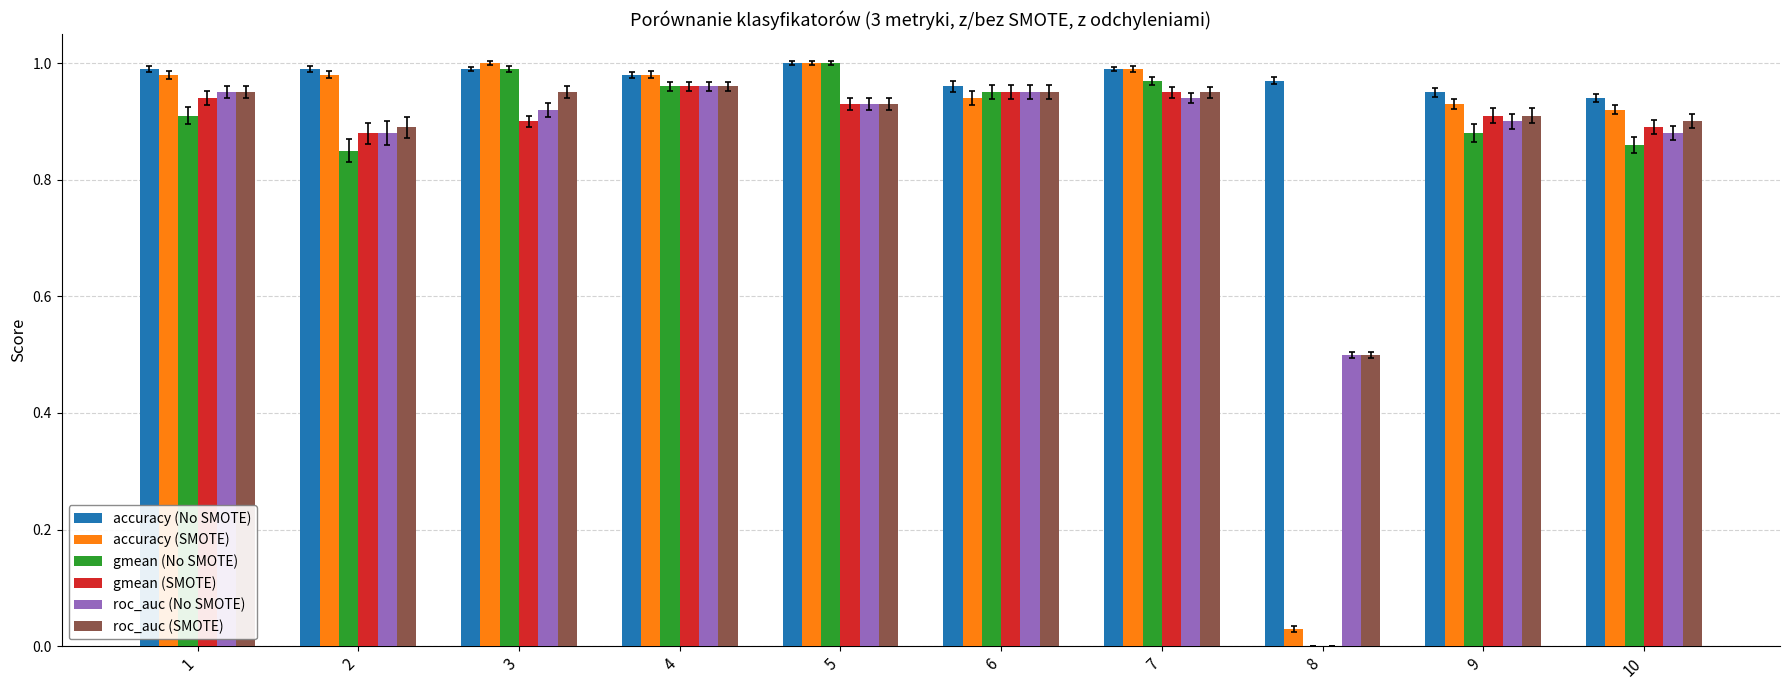

Which series has the largest total across all categories?

accuracy (No SMOTE)